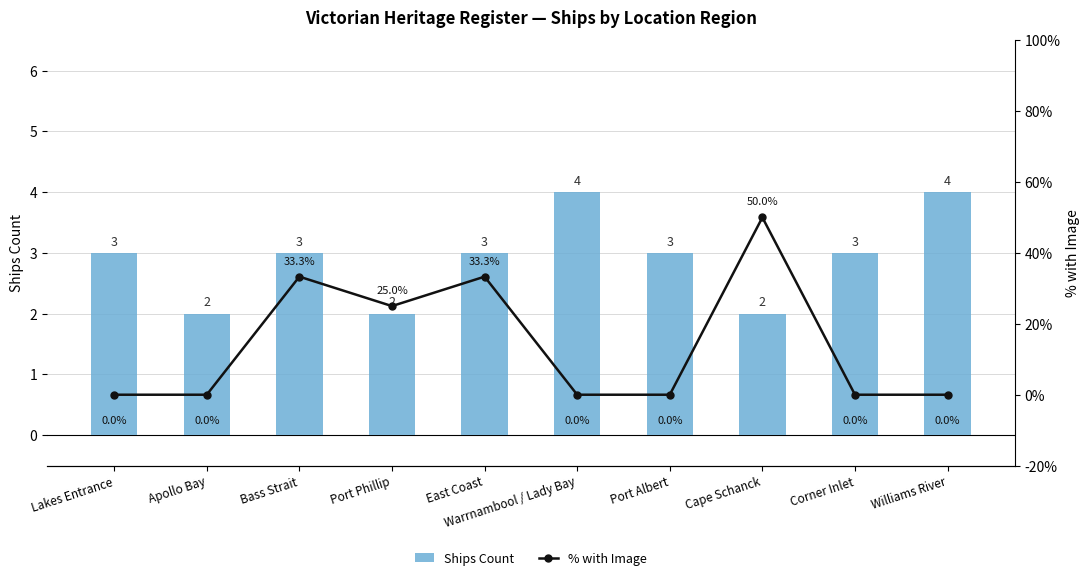

How many data points in % with Image are above 0?

4